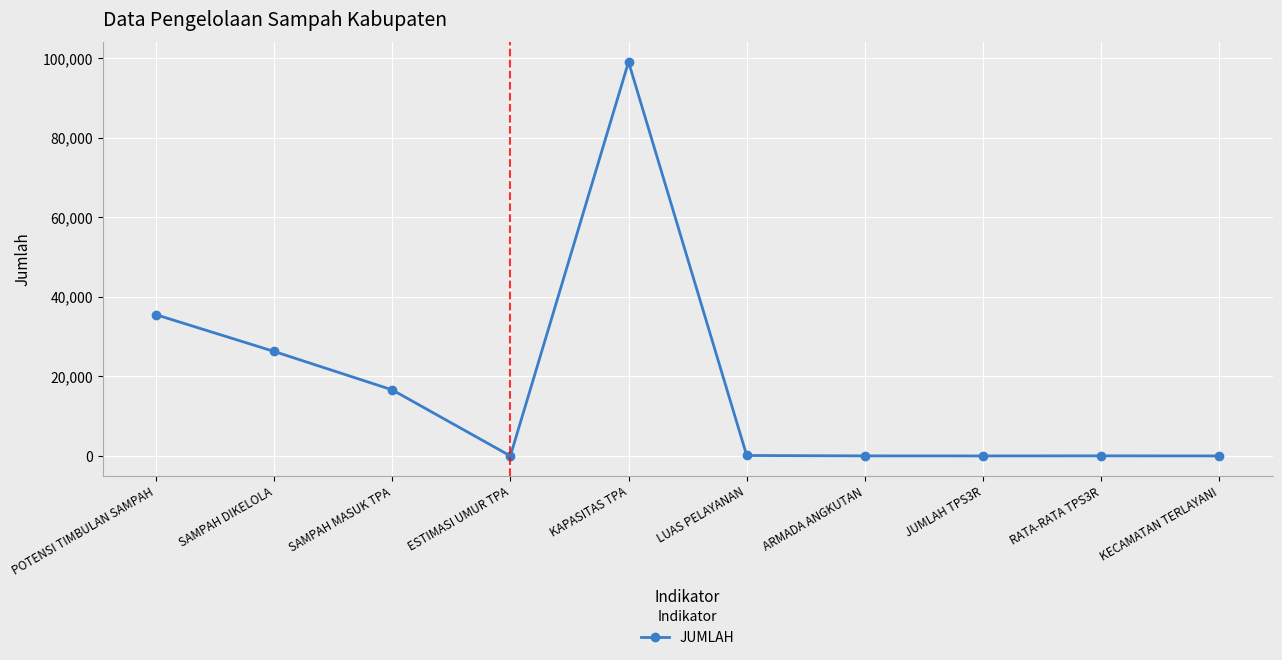

What is the label of the 7th point from the right?

ESTIMASI UMUR TPA